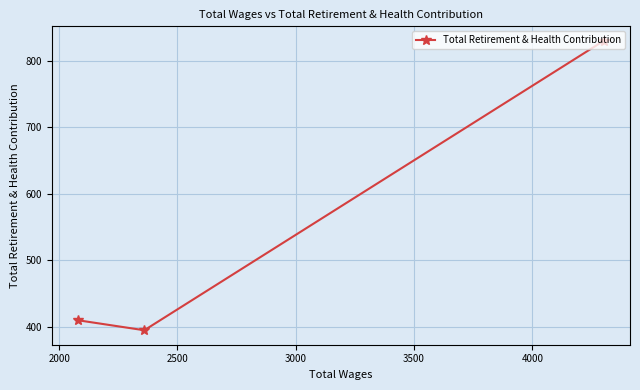

What is the value of the 1st point from the left?

410